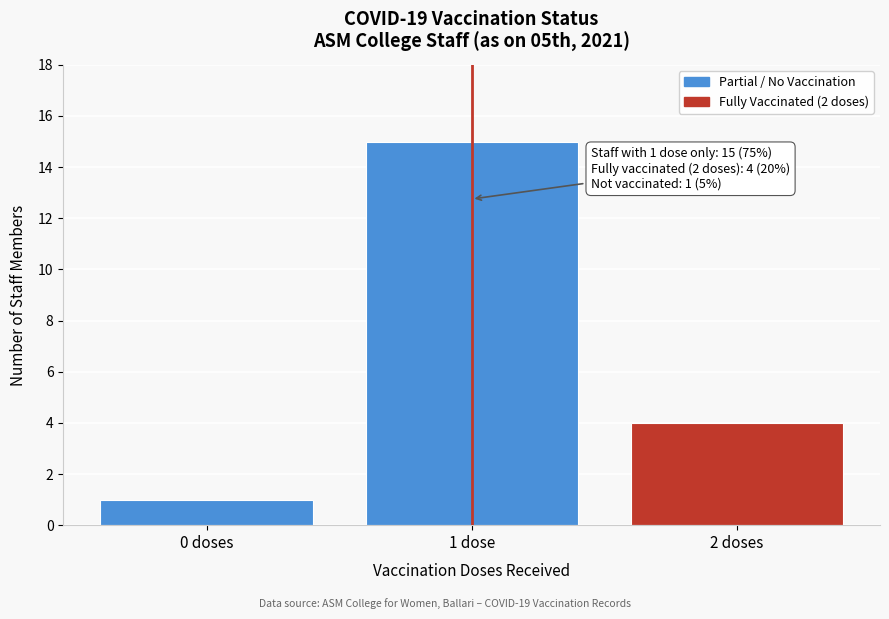

Reading left to right, list all the values displayed in this chart.

1	15	4